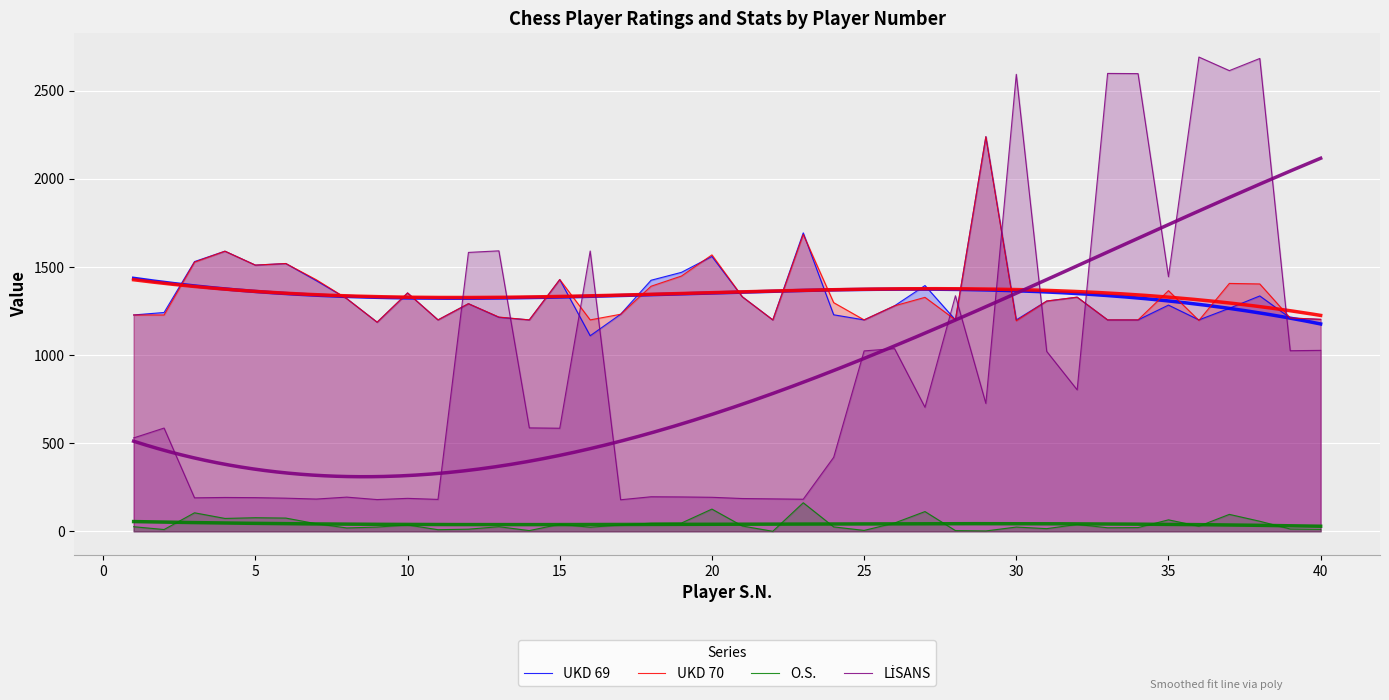

Does the chart display data point markers on the line(s)?

No